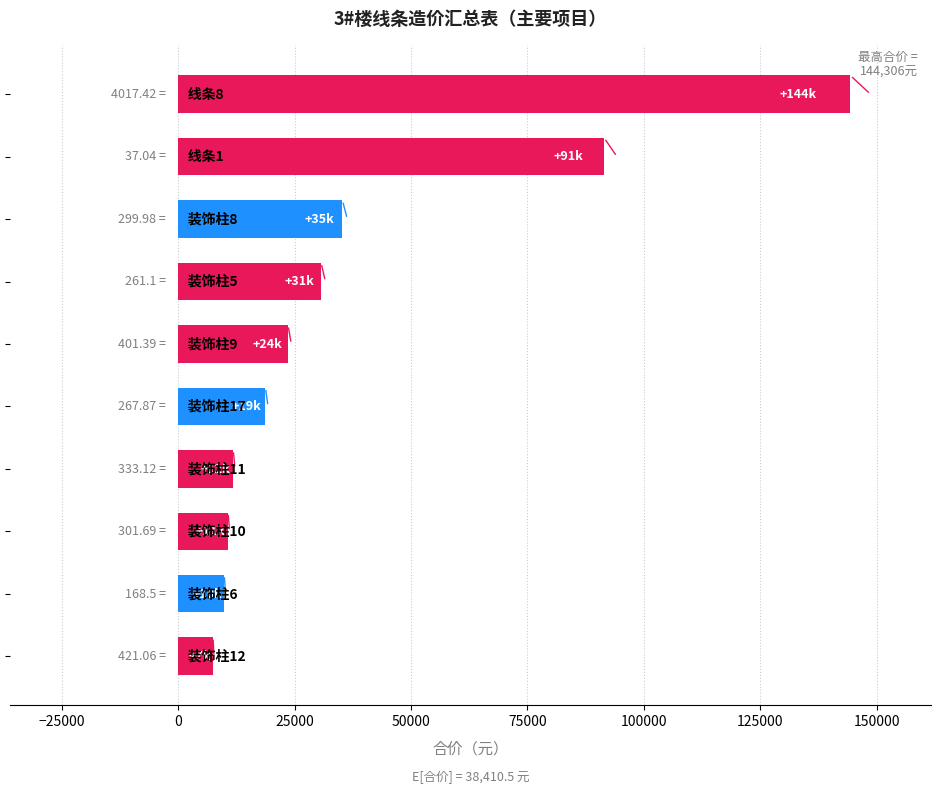

What is the sum of all values?

384104.7